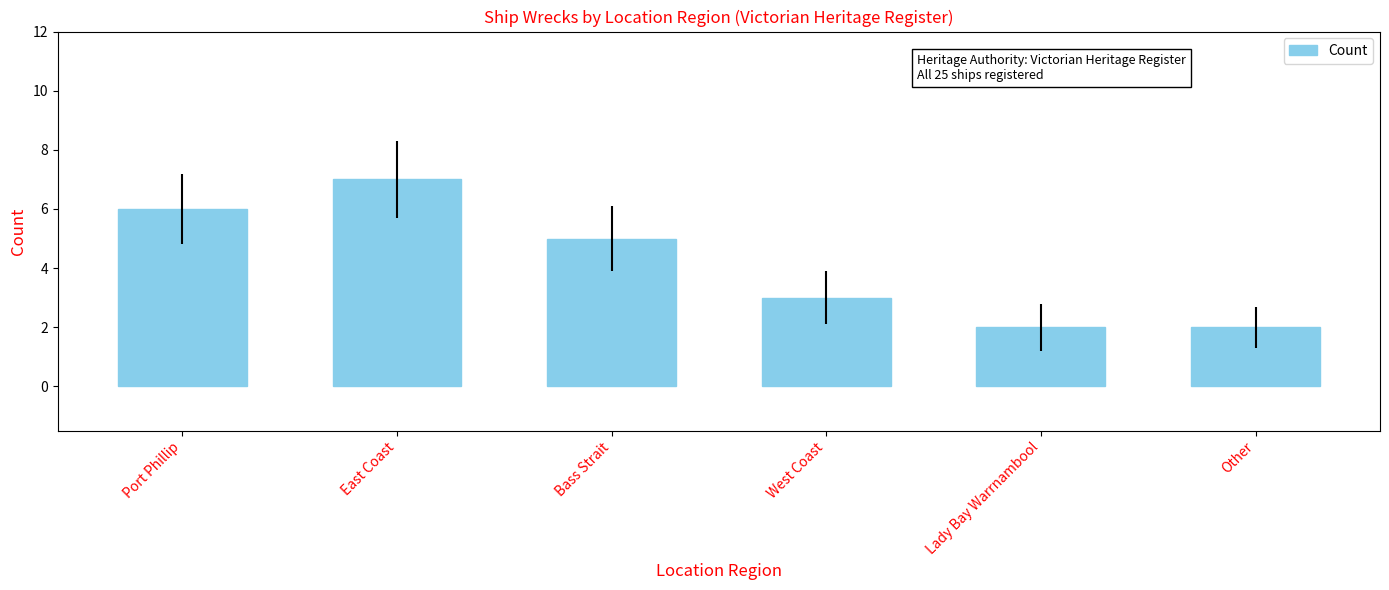

What is the label of the 5th bar from the right?

East Coast